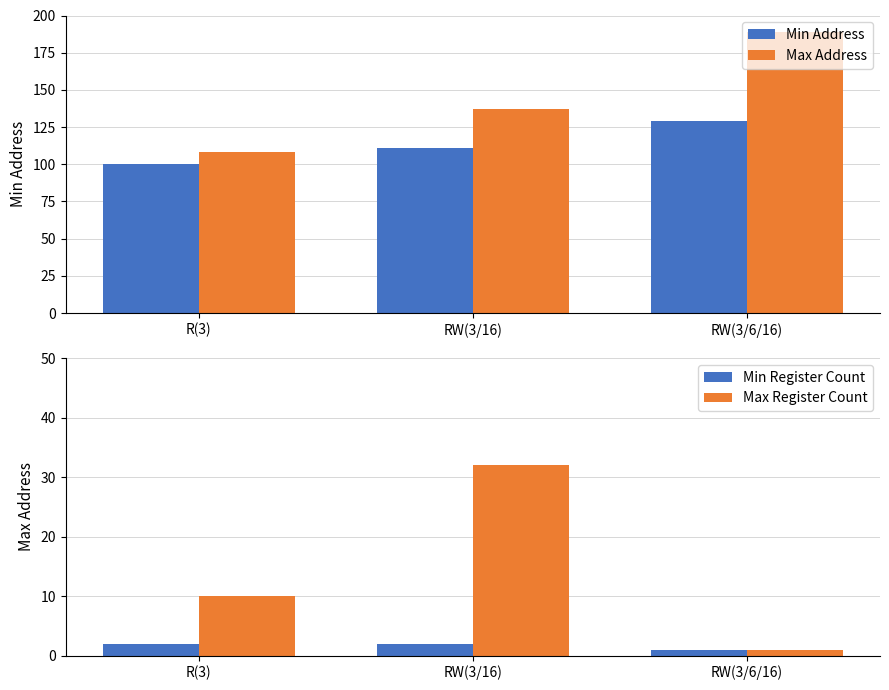

Which has a higher value, R(3) or RW(3/6/16)?

RW(3/6/16)